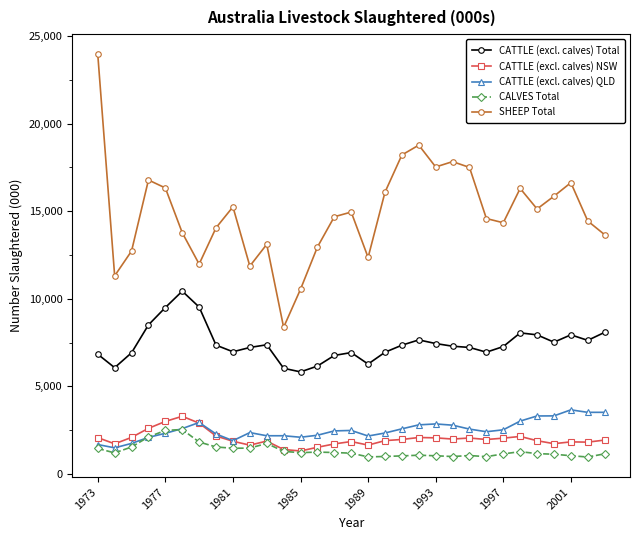

What is the value of the SHEEP Total point at the 19th from the left?

18211.0